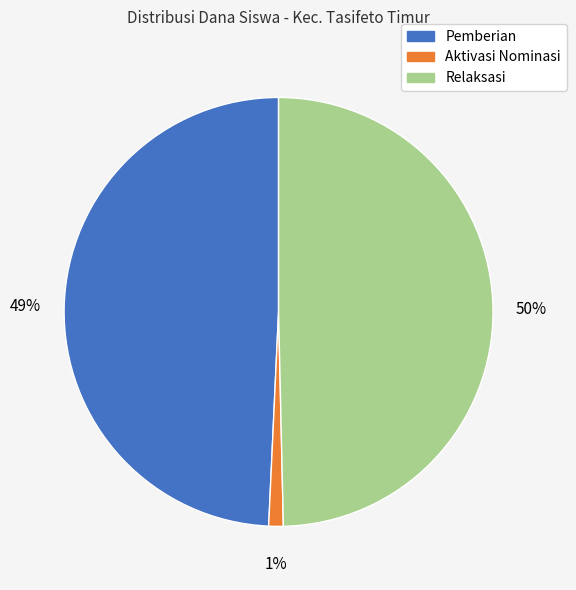

True or false: Relaksasi accounts for 37% of the total.

False